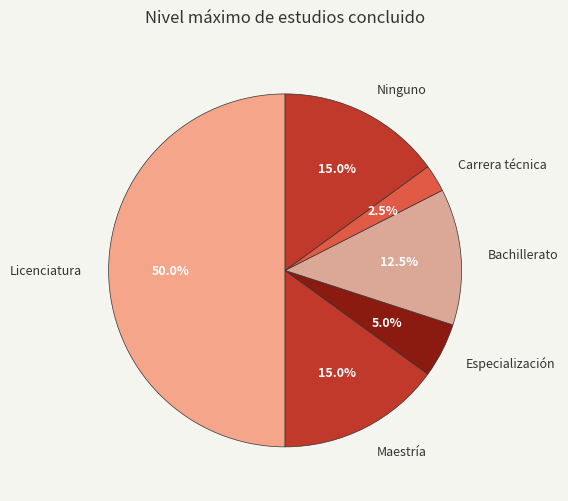

Combined, do Especialización and Bachillerato account for over 50%?

No